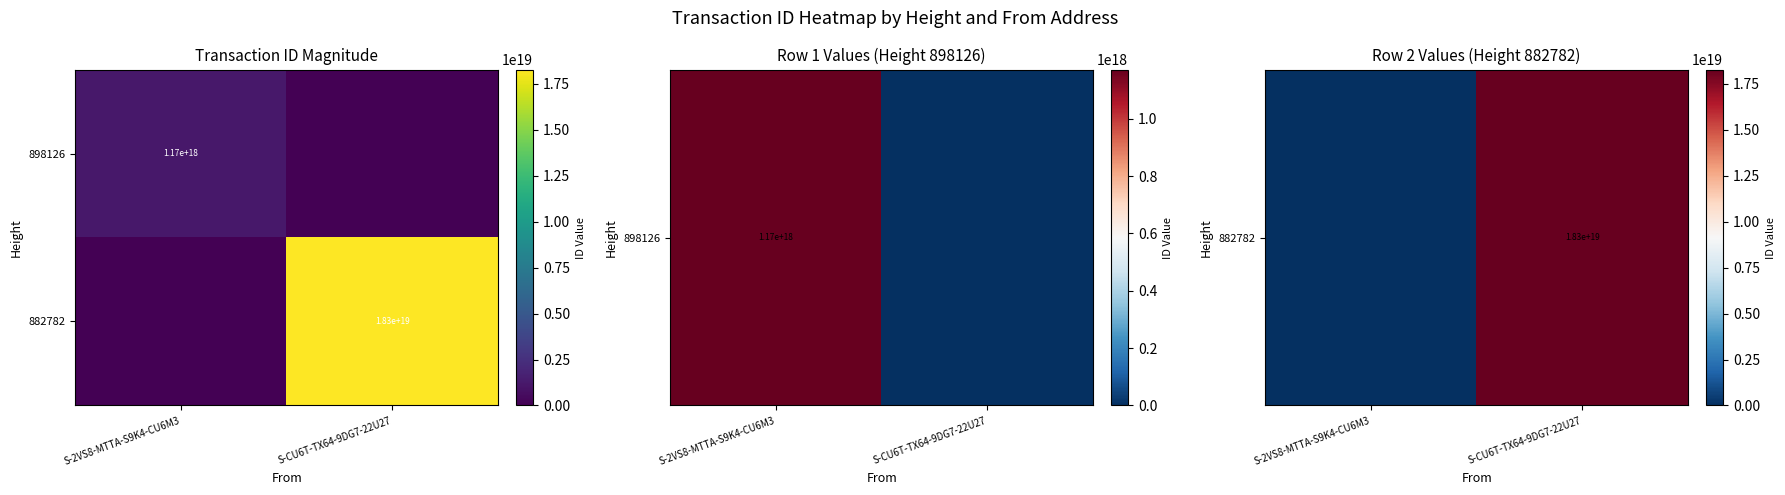

True or false: 898126 has a value of 1170000000000000000 at S-2VS8-MTTA-S9K4-CU6M3.

True